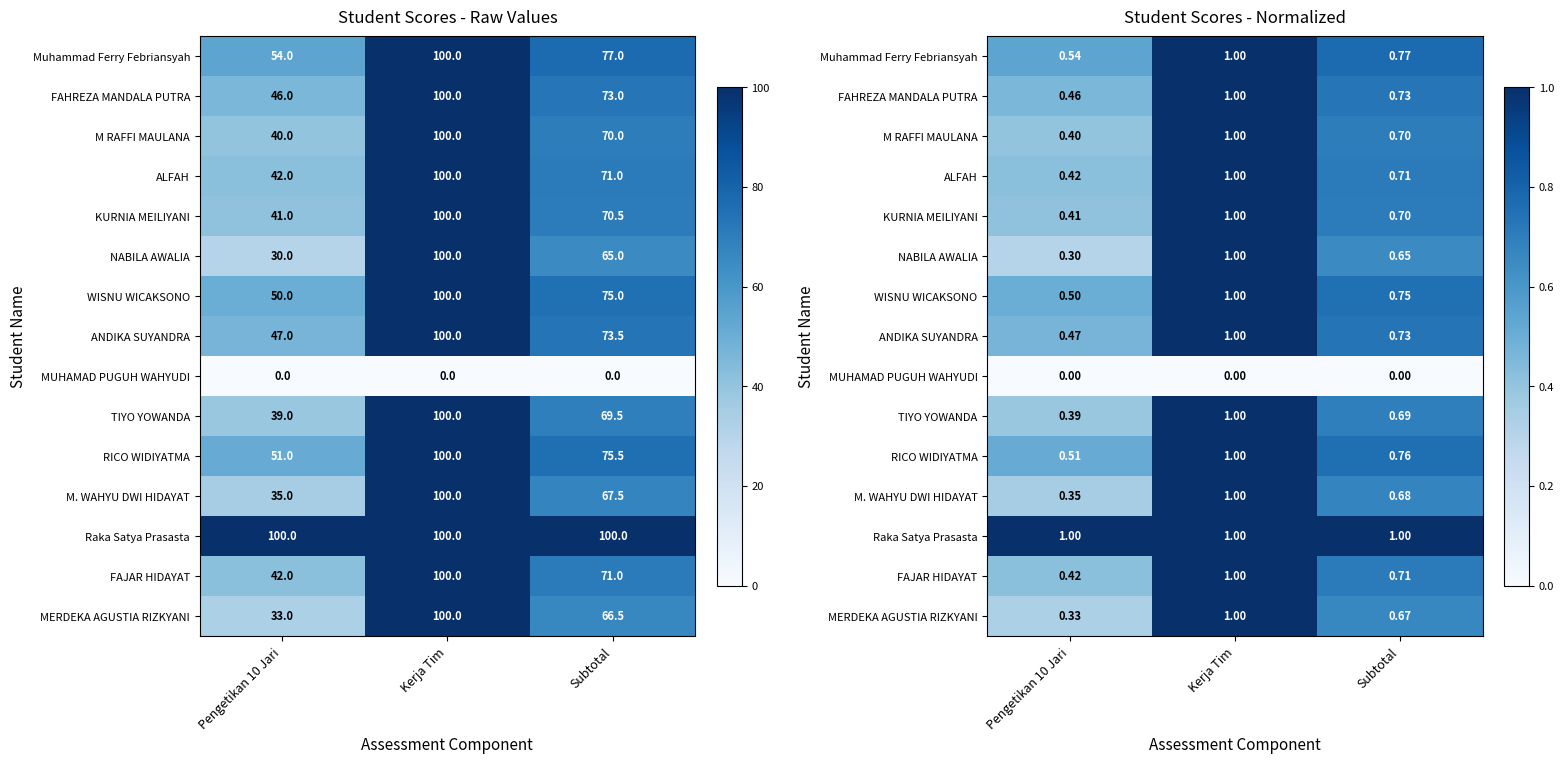

What is the minimum value for Muhammad Ferry Febriansyah?

0.5